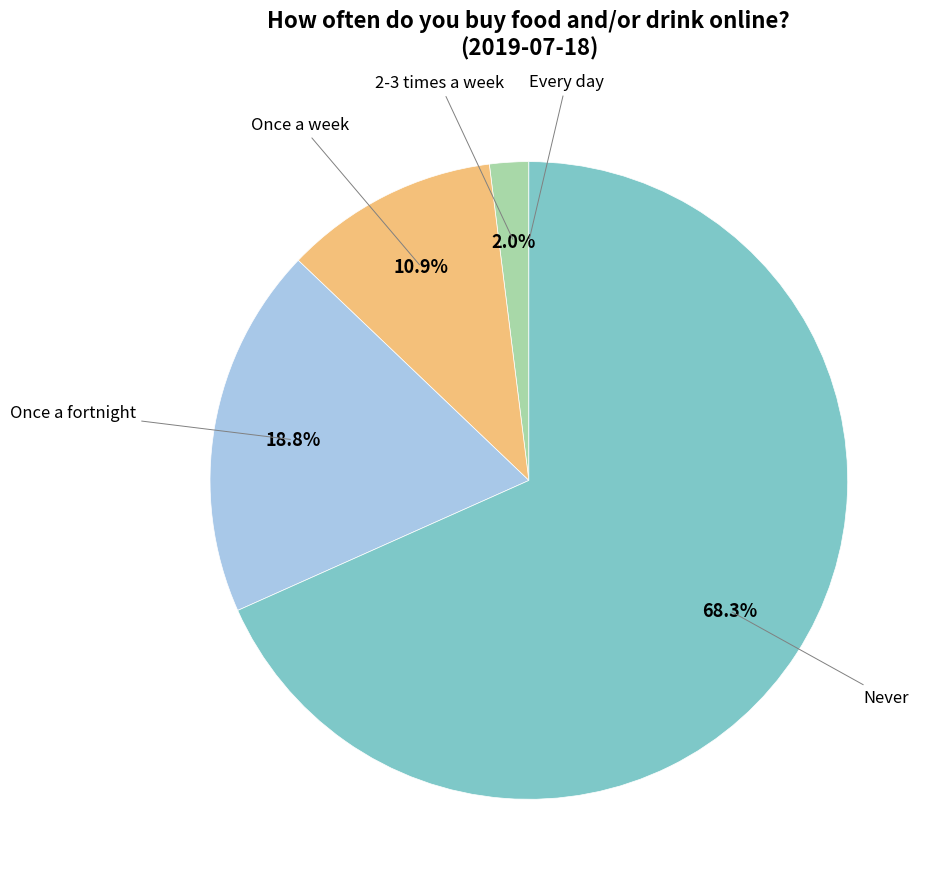

Does any single category account for the majority?

Yes